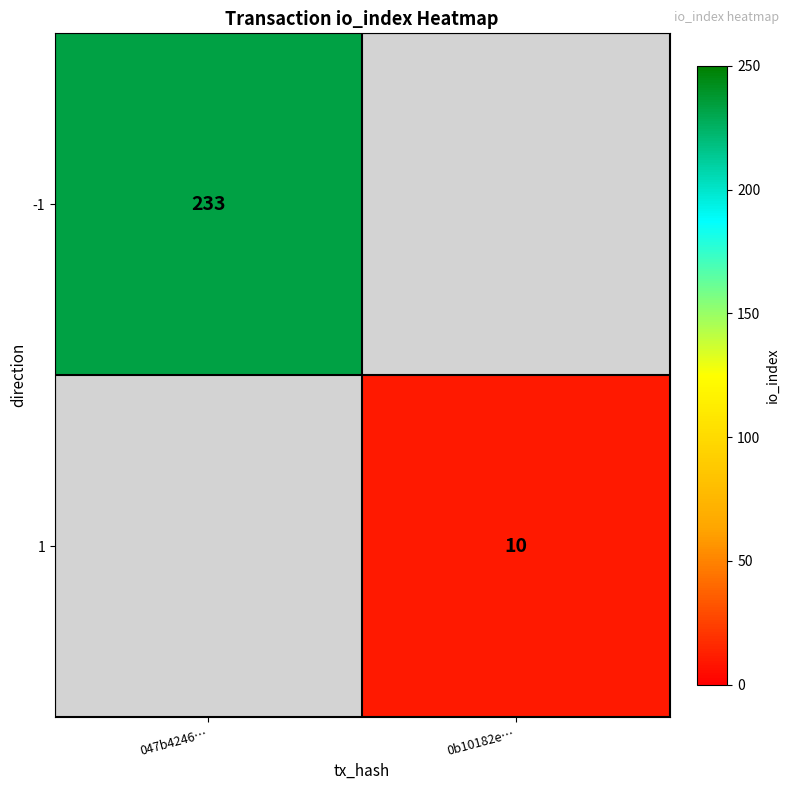

The value of 1 at 0b10182e… is 5. True or false?

False